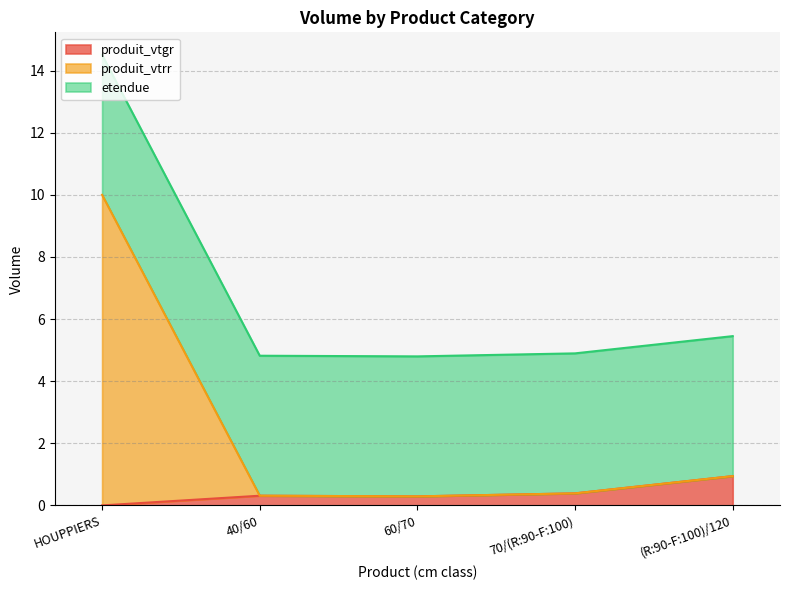

True or false: produit_vtgr and produit_vtrr intersect in this chart.

False